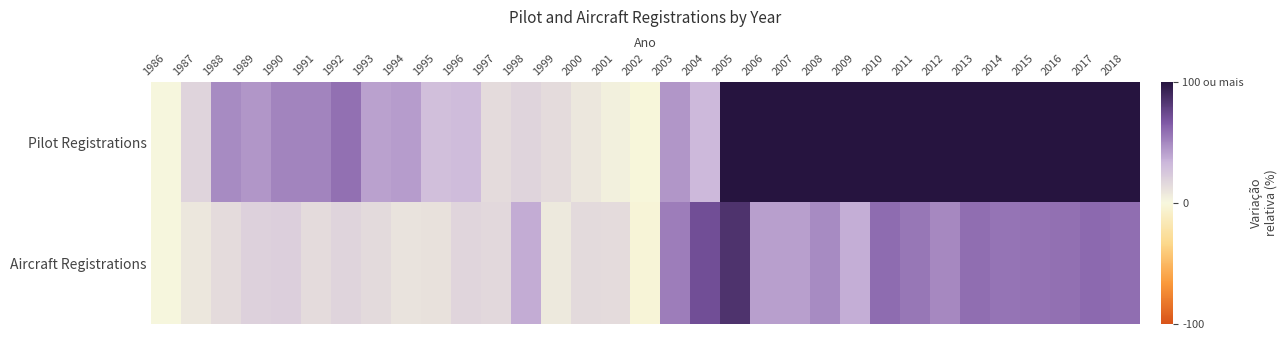

Reading left to right, list all the values displayed in this chart.

Pilot Registrations: 1986=0.0	1987=18.5	1988=48.8	1989=44.7	1990=51.1	1991=51.1	1992=58.5	1993=41.3	1994=42.4	1995=29.4	1996=30.6	1997=14.6	1998=18.0	1999=14.5	2000=8.4	2001=3.5	2002=-1.2	2003=45.0	2004=32.5	2005=139.9	2006=136.0	2007=132.9	2008=140.5	2009=131.5	2010=141.5	2011=135.7	2012=128.8	2013=120.6	2014=119.6	2015=122.2	2016=124.7	2017=136.3	2018=148.1
Aircraft Registrations: 1986=0.0	1987=8.5	1988=14.6	1989=19.7	1990=20.5	1991=14.2	1992=18.1	1993=15.1	1994=10.4	1995=11.5	1996=17.4	1997=16.1	1998=36.8	1999=7.5	2000=15.1	2001=14.7	2002=-2.7	2003=53.4	2004=71.4	2005=84.7	2006=41.9	2007=41.9	2008=48.5	2009=36.2	2010=59.5	2011=55.5	2012=49.4	2013=59.0	2014=56.8	2015=57.4	2016=58.4	2017=60.7	2018=58.7